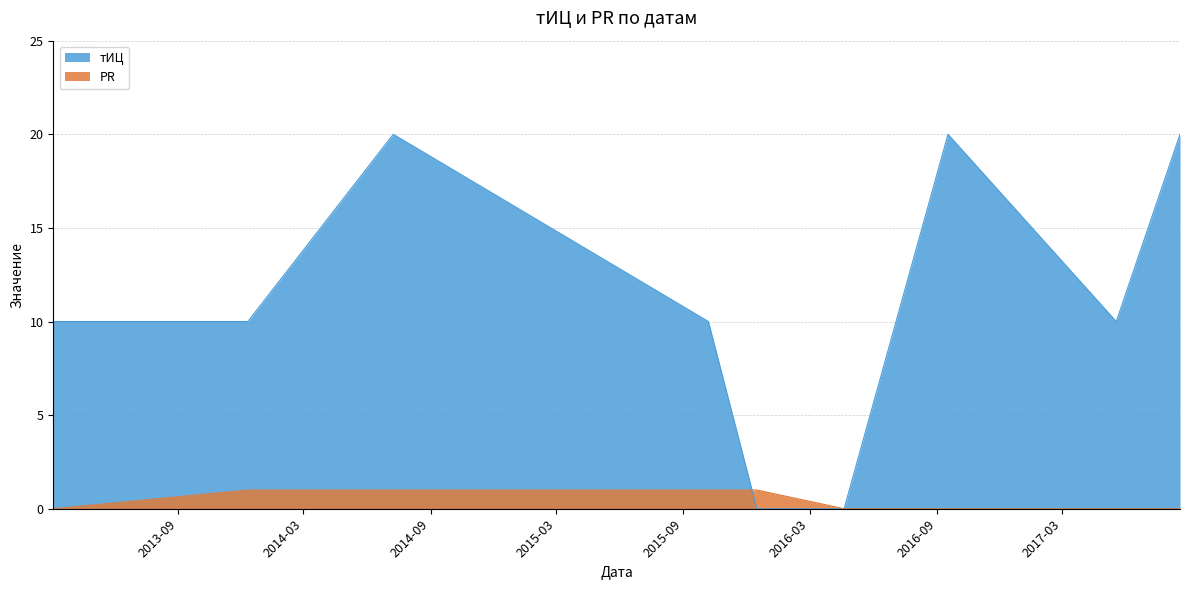

At which label is PR closest to 0?

2013-03-05